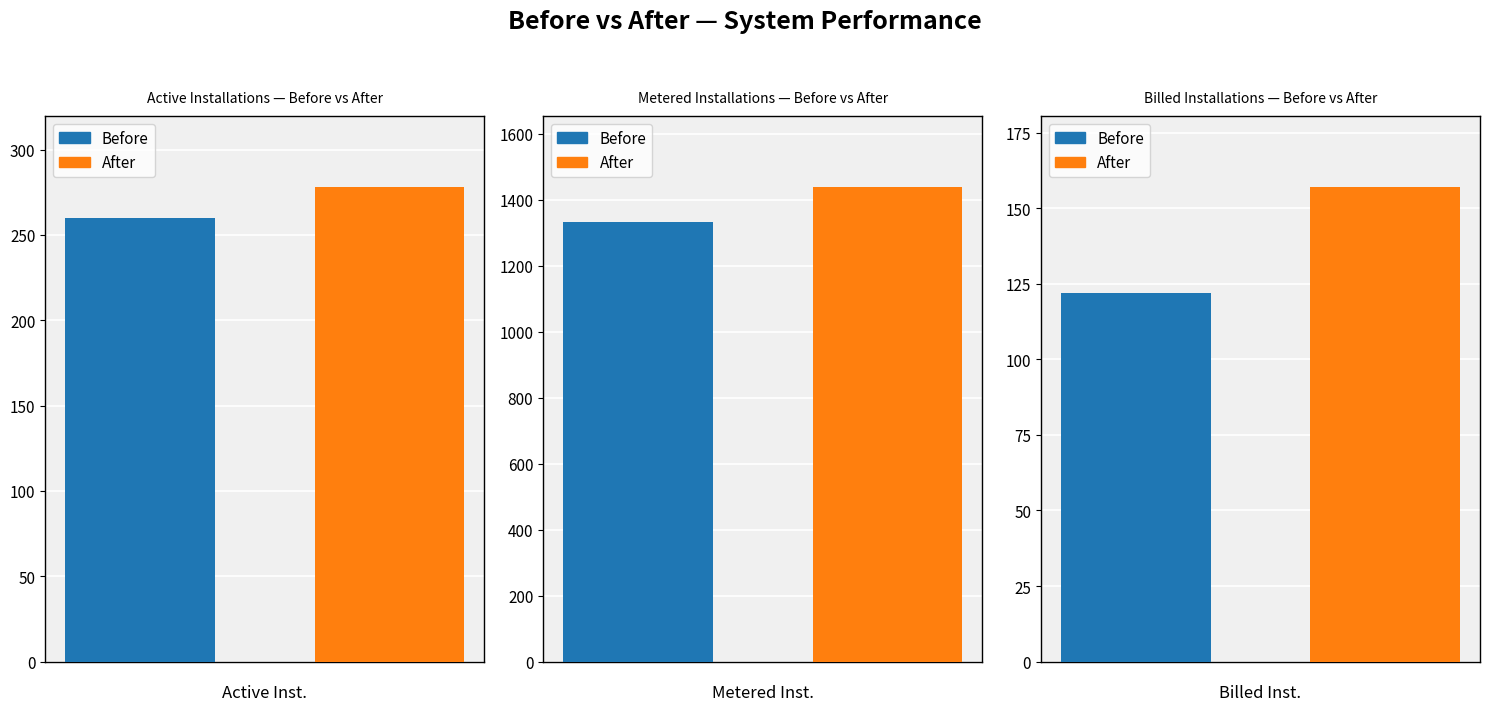

What is the label of the 1st bar from the left?

Active Installations